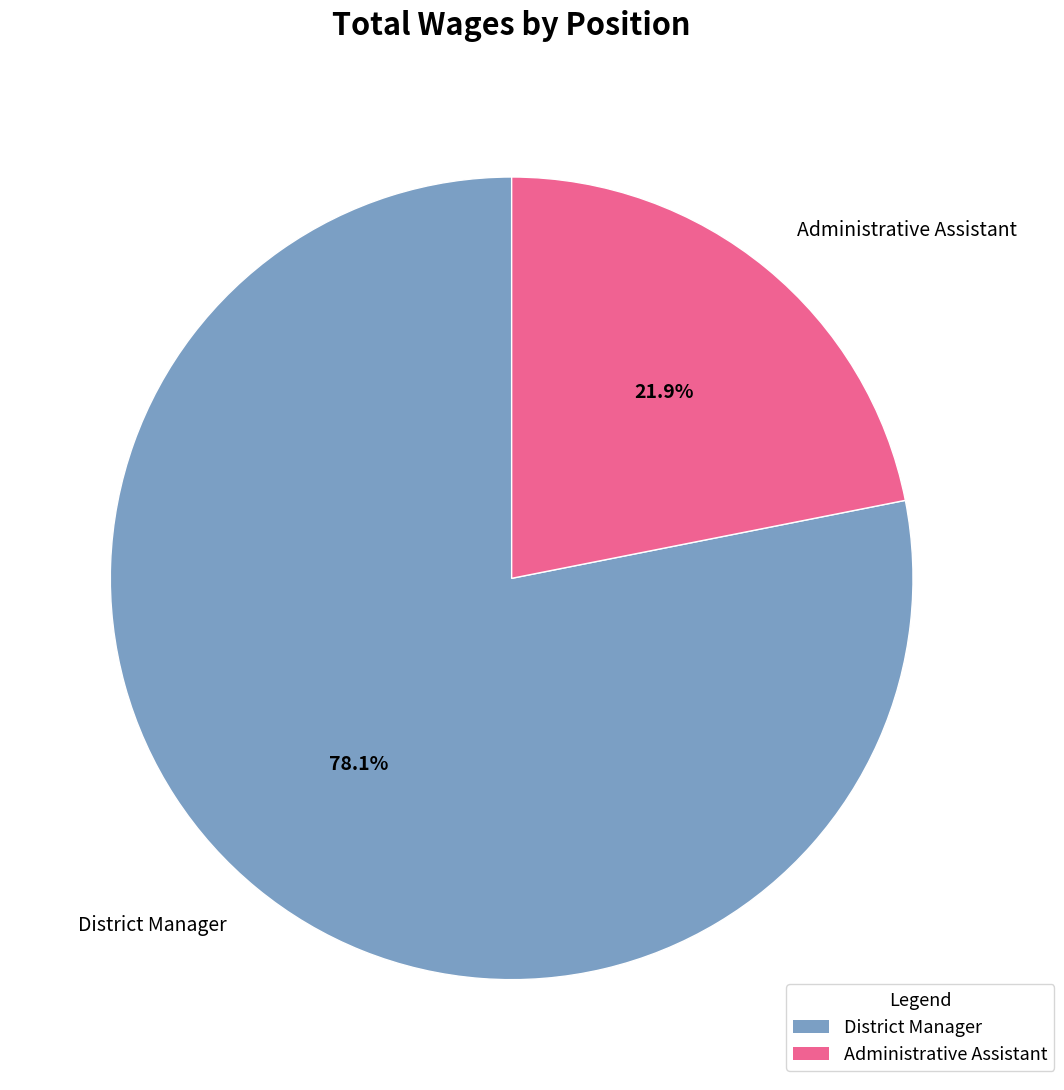

What is the ratio of the value at Administrative Assistant to the value at District Manager?

0.3